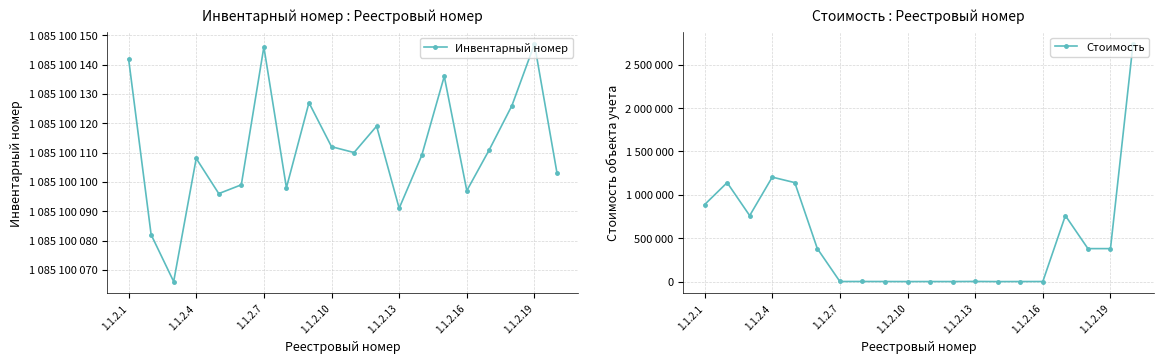

Does the chart have visible grid lines?

Yes